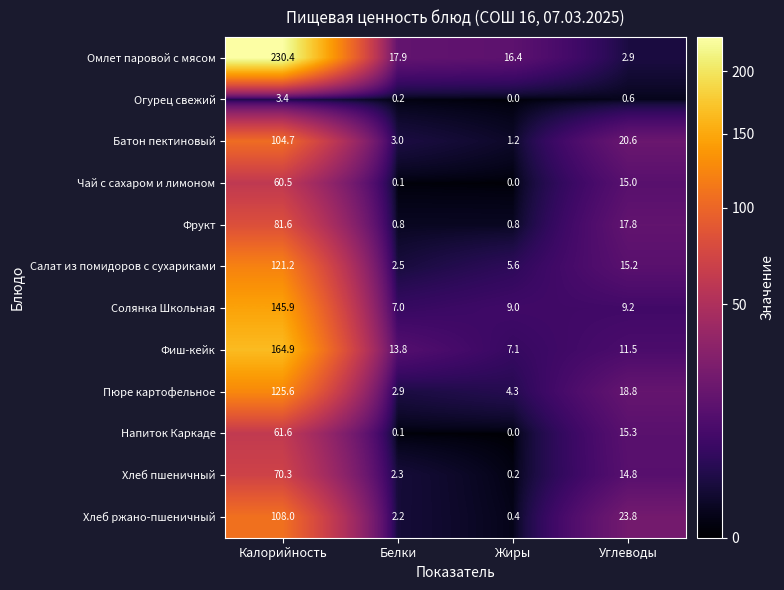

At which category is the sum across all series the highest?

Калорийность